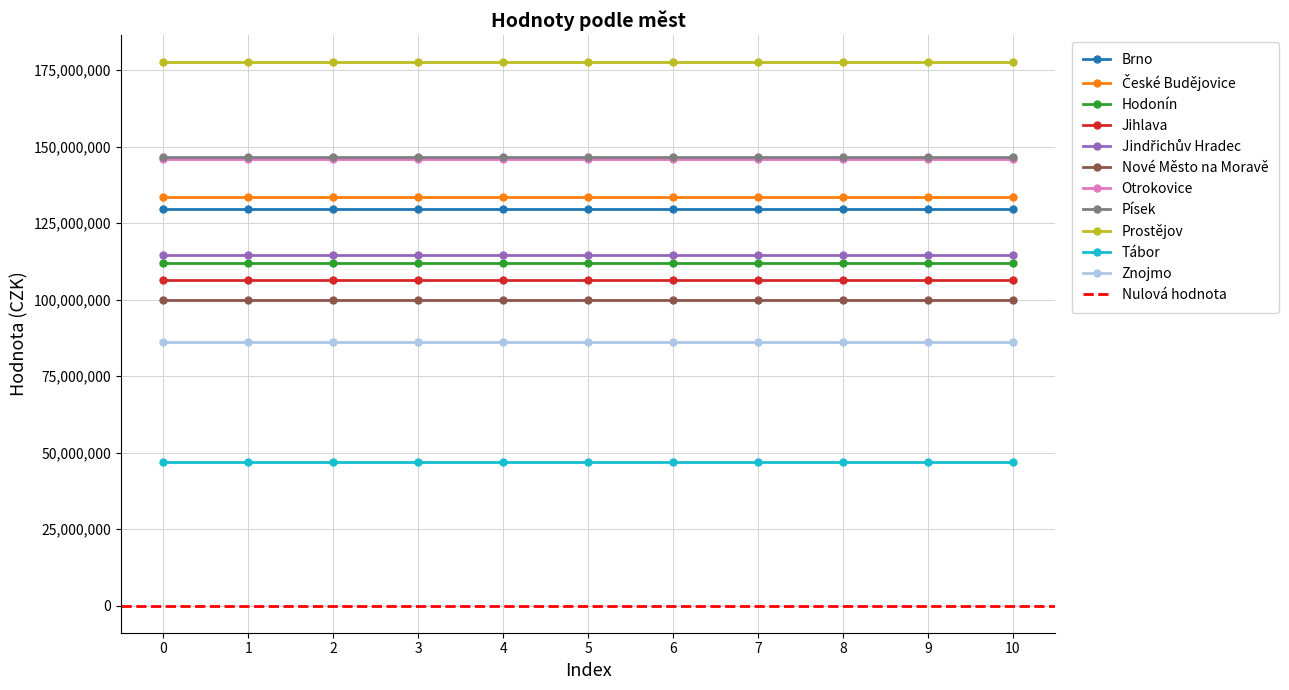

At which label does the data first exceed 114500000?

Brno